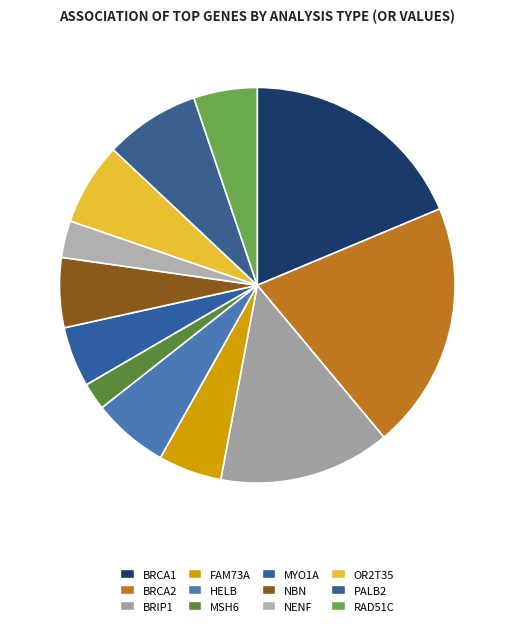

Rank the categories by value from highest to lowest.

BRCA2, BRCA1, BRIP1, PALB2, OR2T35, HELB, NBN, FAM73A, RAD51C, MYO1A, NENF, MSH6